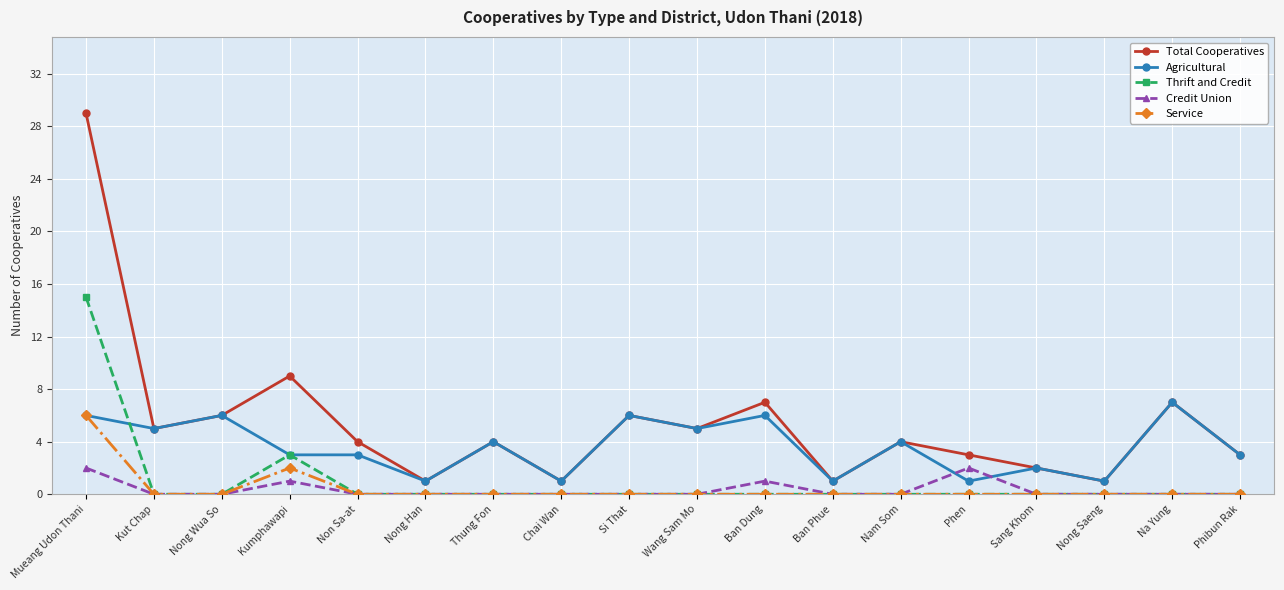

Does the chart have visible grid lines?

Yes